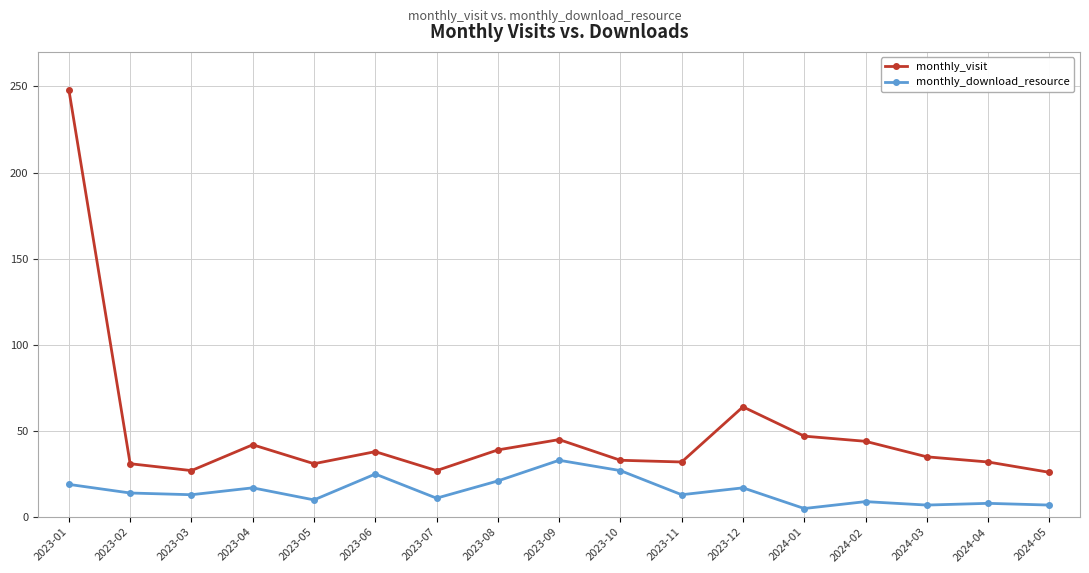

Is it true that monthly_download_resource equals 11 at 2023-07?

True